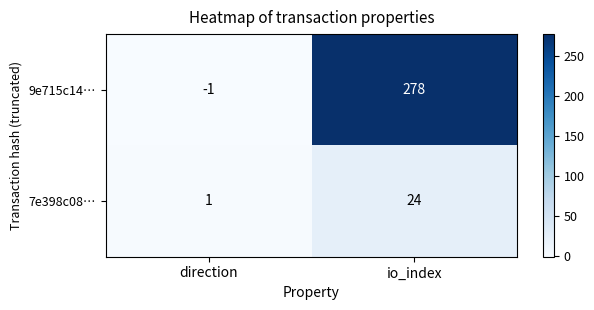

What is the sum of all 7e398c08… values?

25